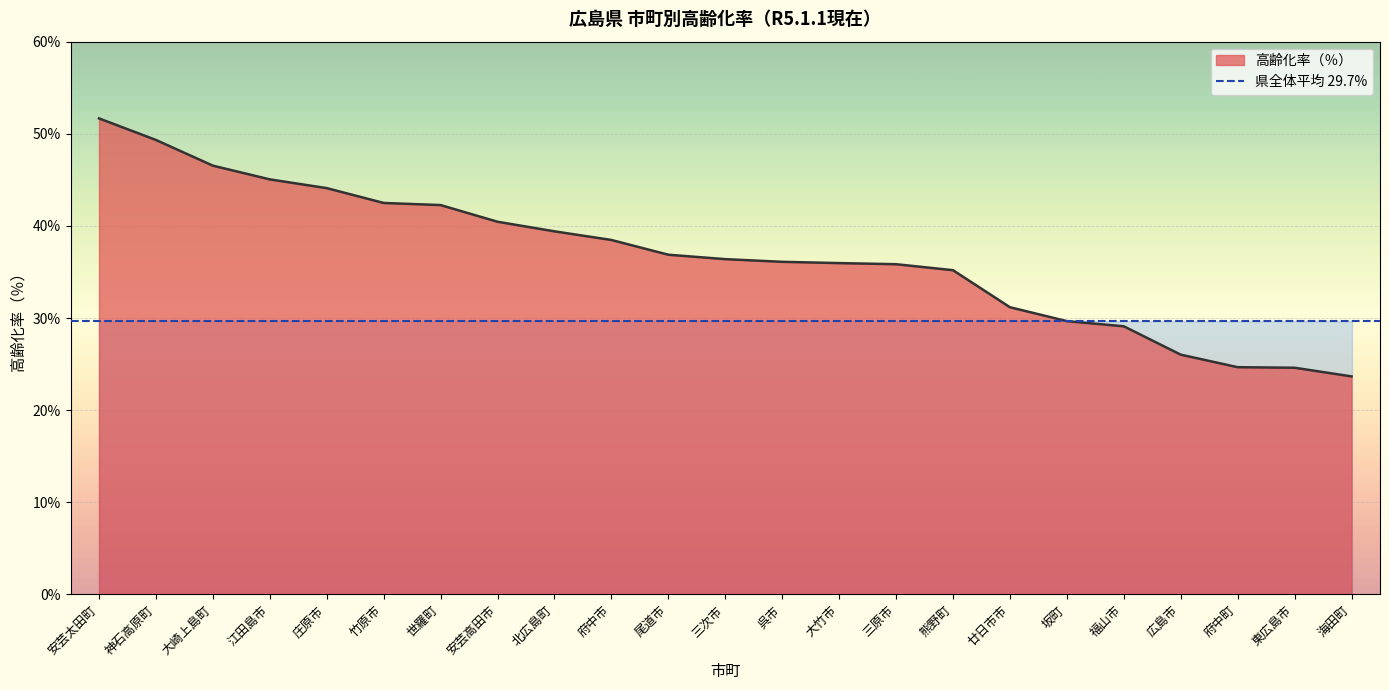

The chart shows a value of 0.4 at 東広島市. True or false?

False